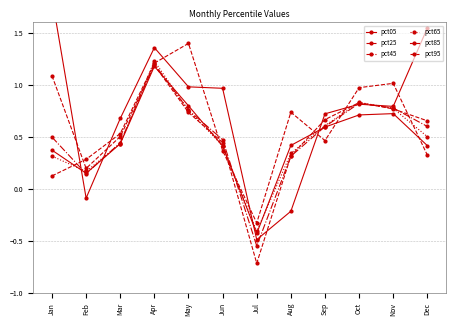

Where do pct25 and pct95 first cross each other?

Jan and Feb